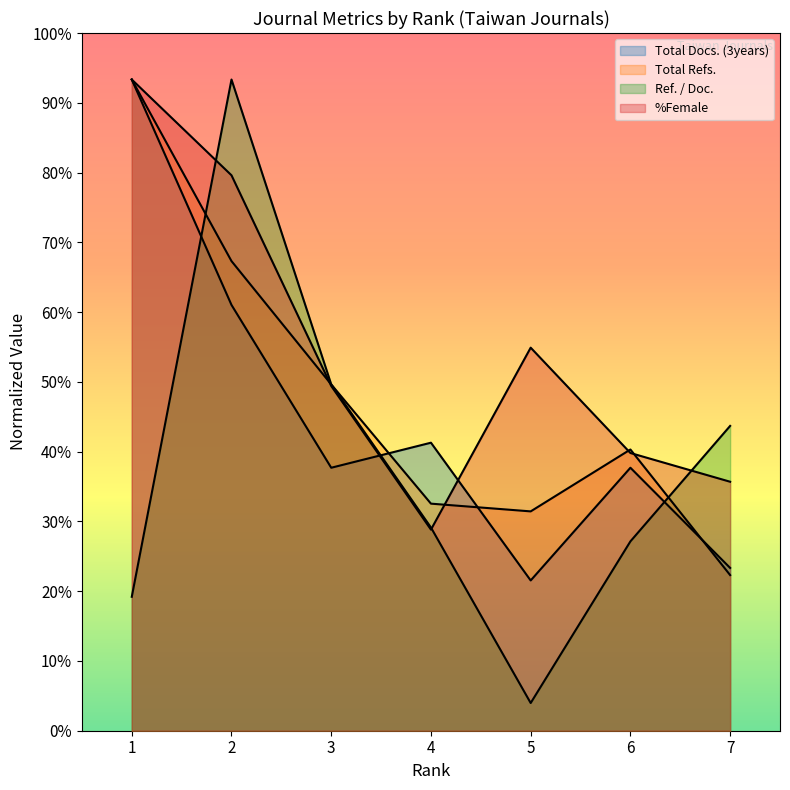

List the labels in order of Ref. / Doc. value, smallest first.

5, 1, 6, 4, 7, 3, 2